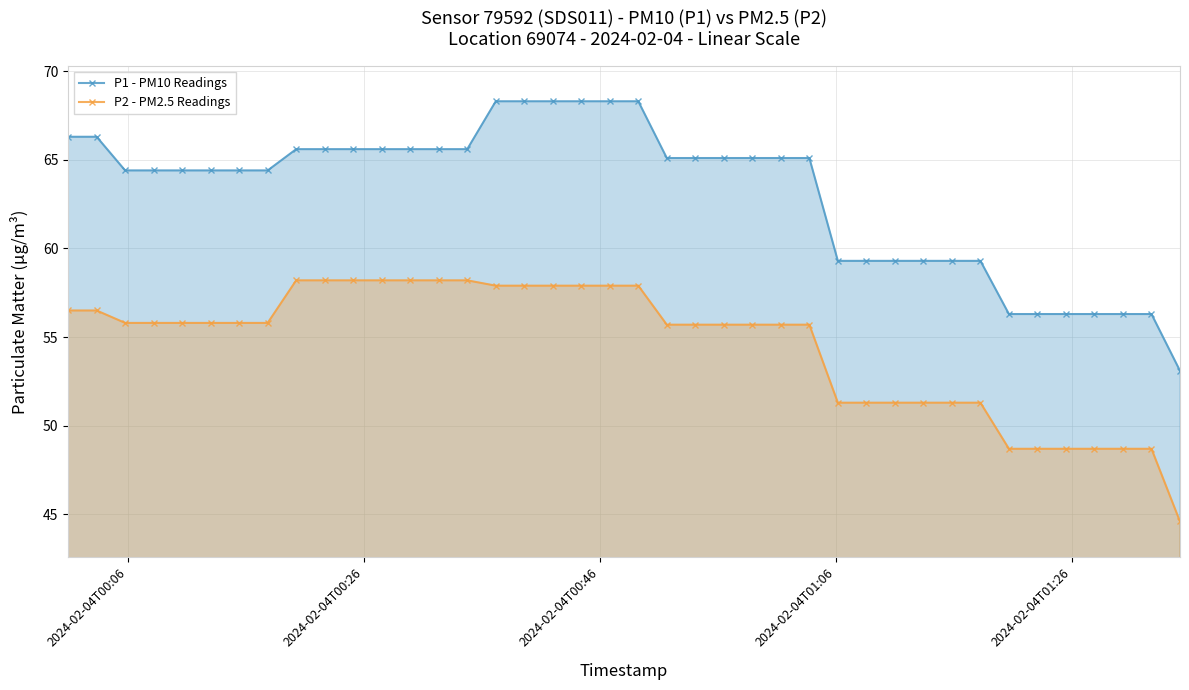

At how many categories does at least one series exceed 66?

8